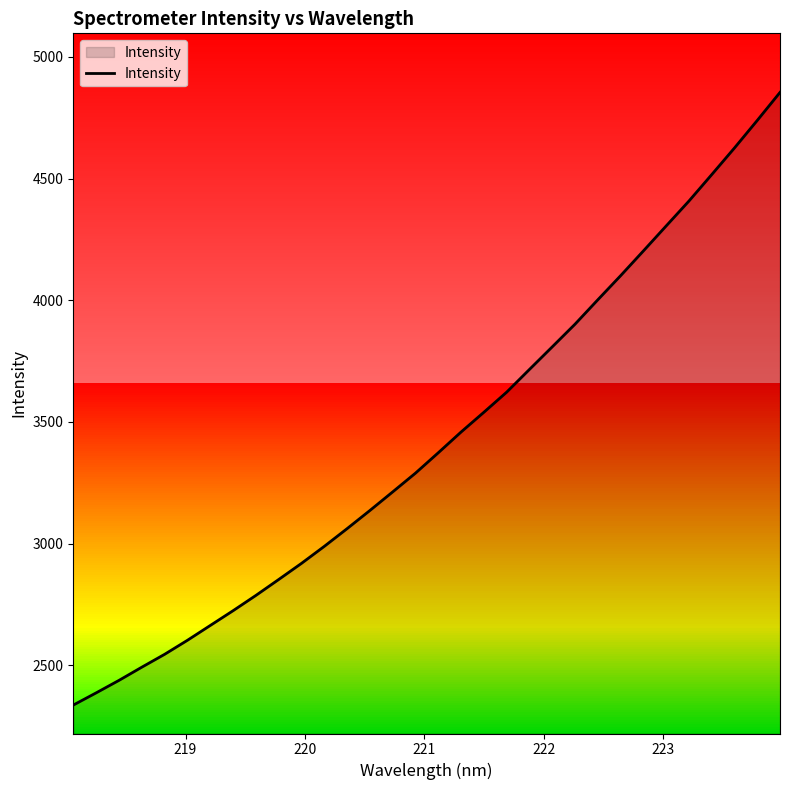

What is the difference between the maximum and minimum values?

2518.0